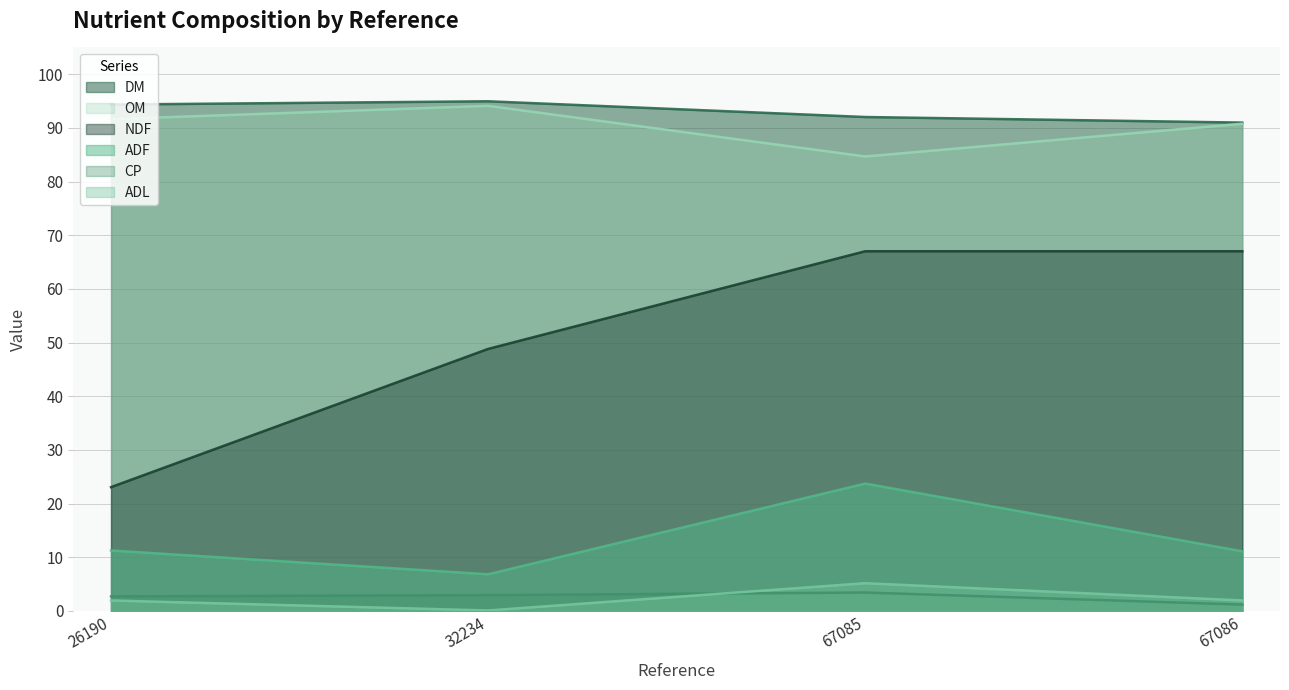

What is the average value of the ADF series?

13.2